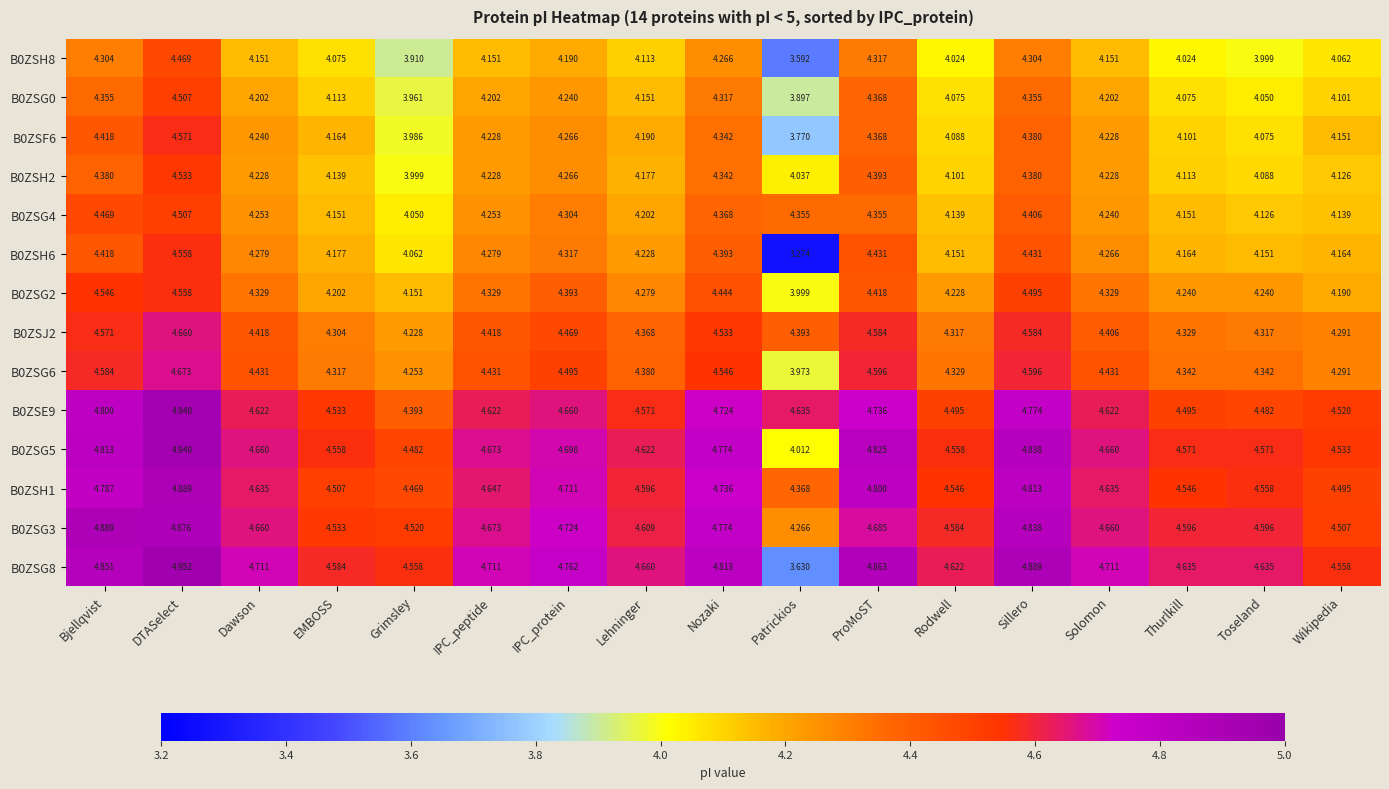

Which category has the lowest value in the B0ZSG3 series?

Patrickios